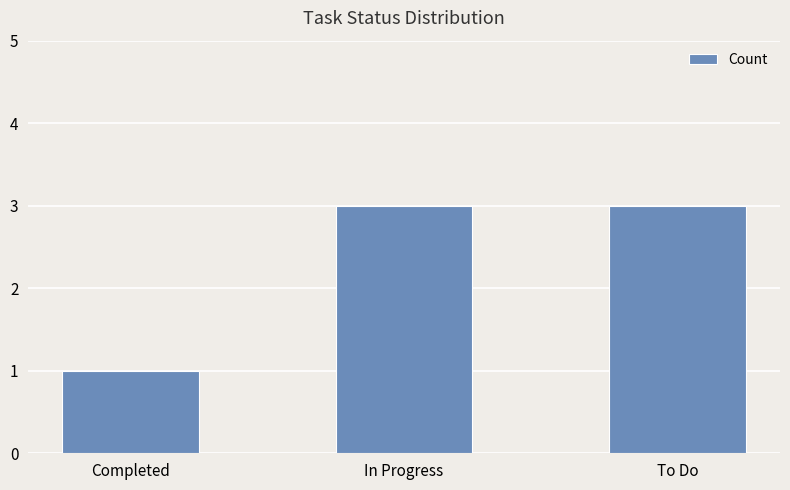

Reading left to right, list all the values displayed in this chart.

1	3	3